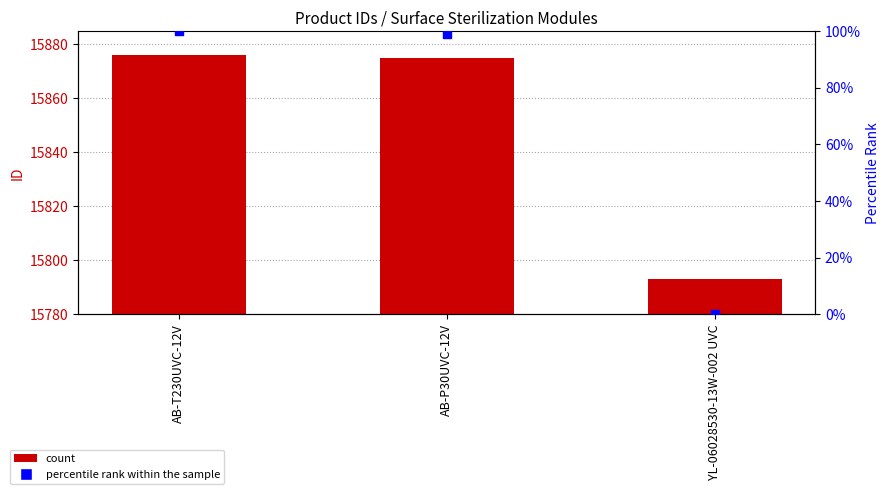

What is the total value across all series at AB-P30UVC-12V?

15973.8